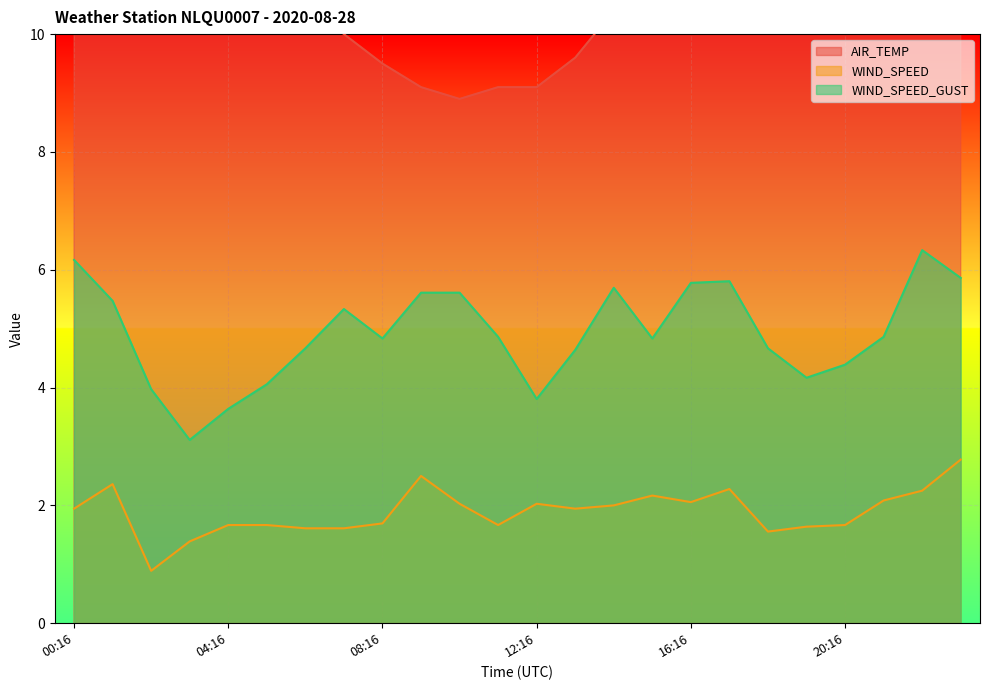

Read the WIND_SPEED_GUST value at 22:16.

6.3